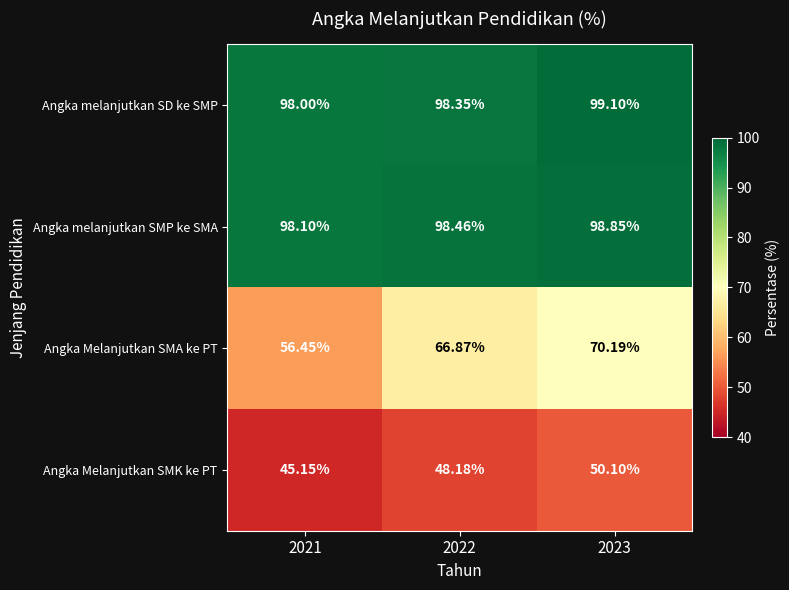

Count the number of data series in this chart.

4